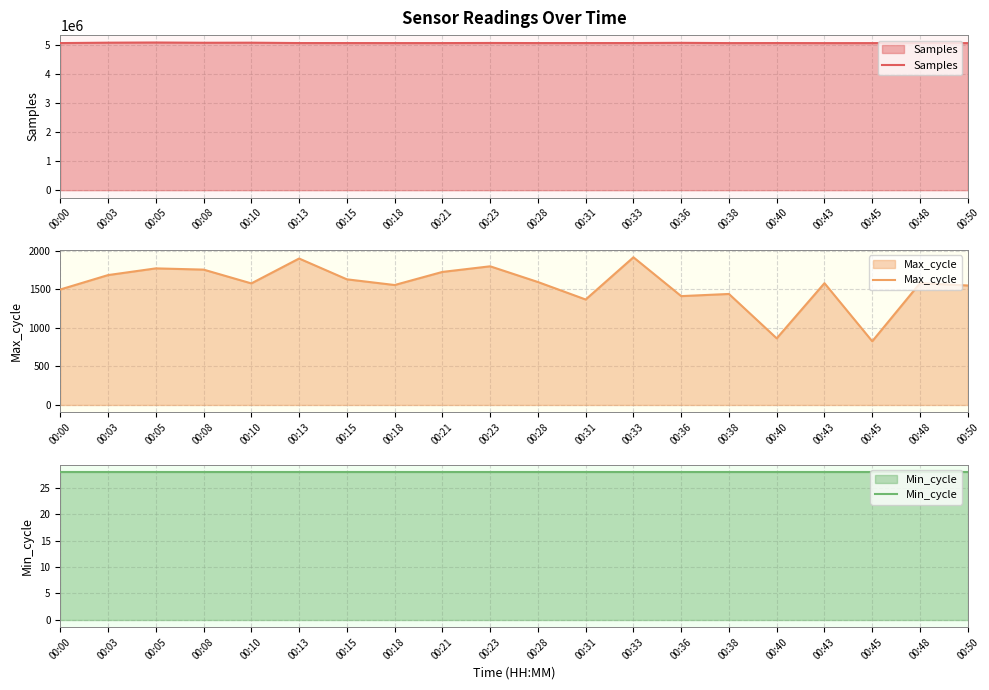

True or false: Min_cycle and Max_cycle cross at least once.

False